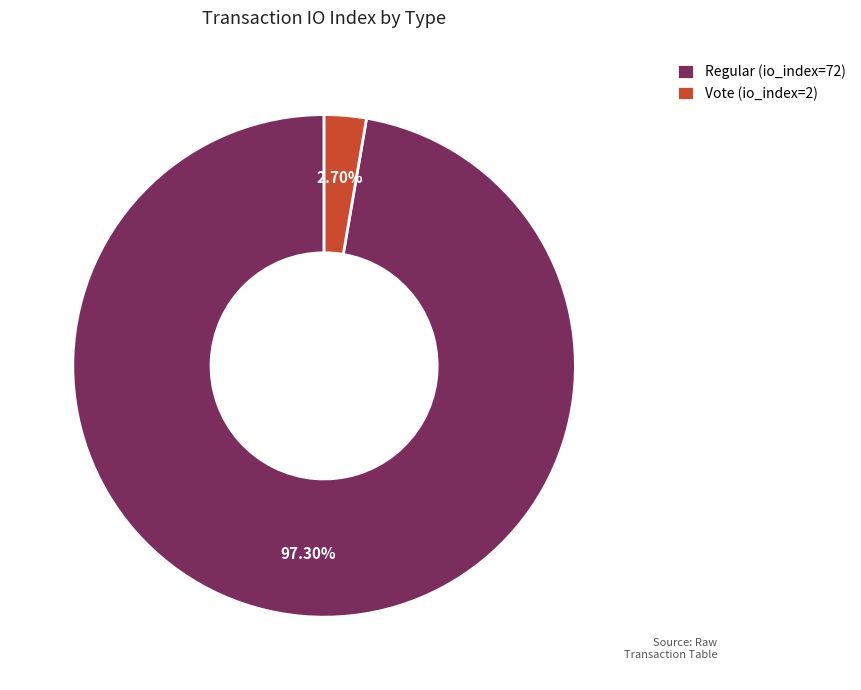

What percentage do Vote (io_index=2) and Regular (io_index=72) together represent?

100.0%